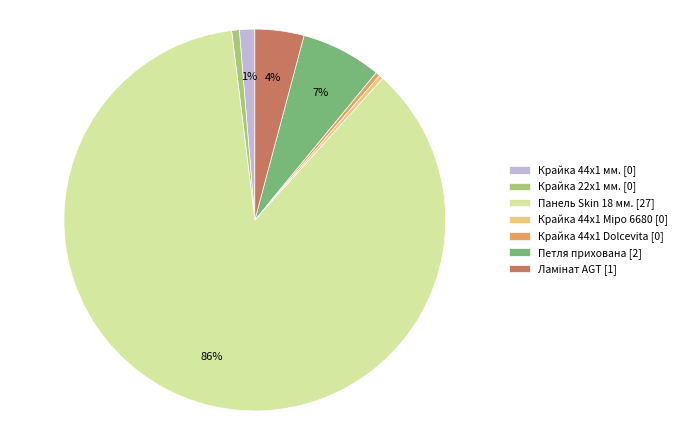

Combined, do Крайка 44x1 мм. and Панель Skin 18 мм. account for over 50%?

Yes